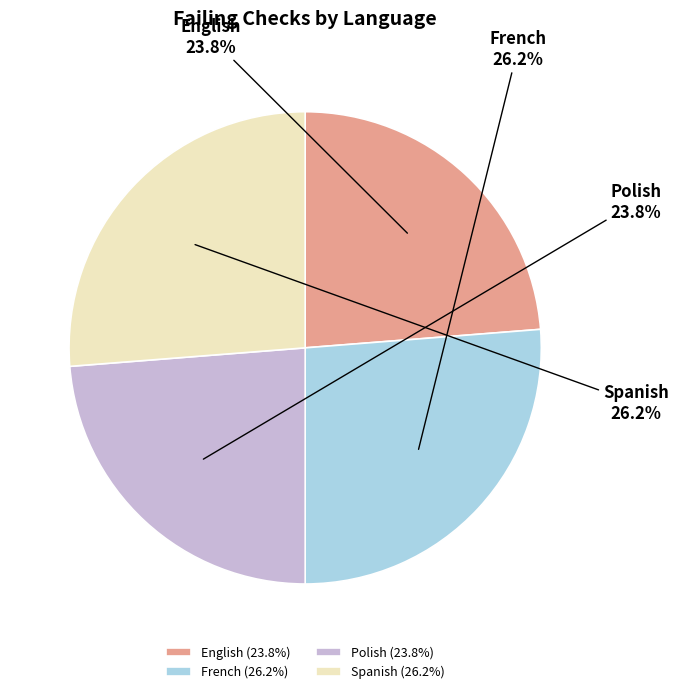

True or false: French accounts for 26% of the total.

True